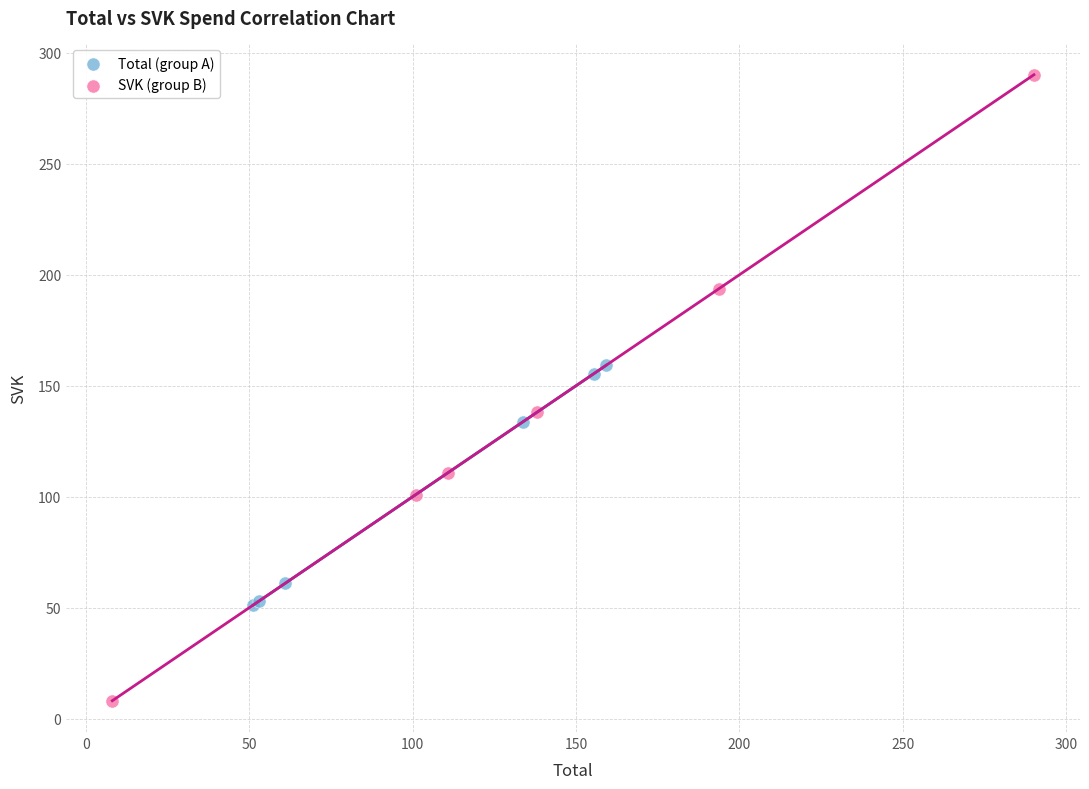

What are all the series names shown in the legend?

Total (group A), SVK (group B)